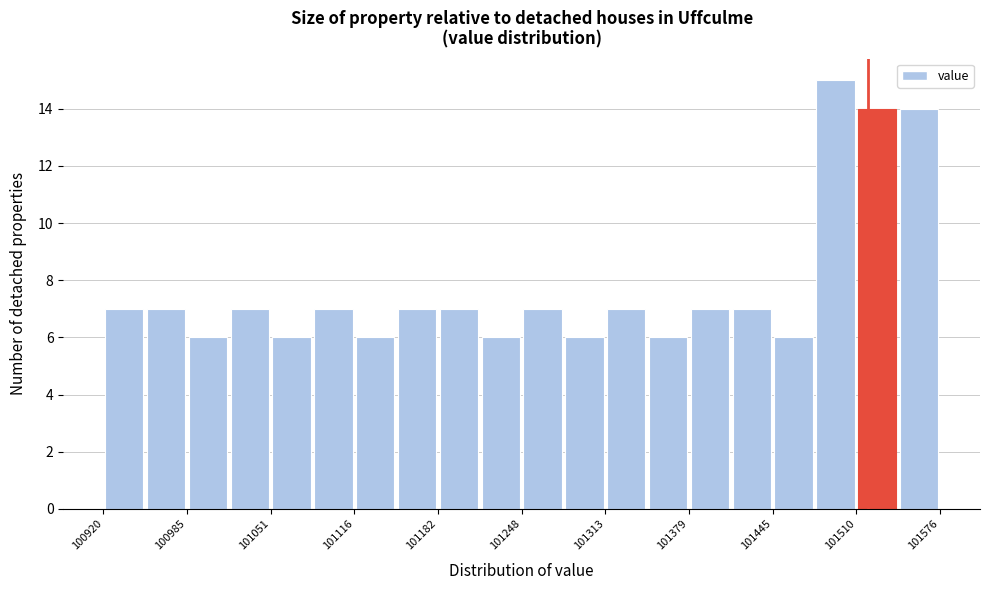

Read against the x-axis, roughly where is the centre of the tallest bar?

101490